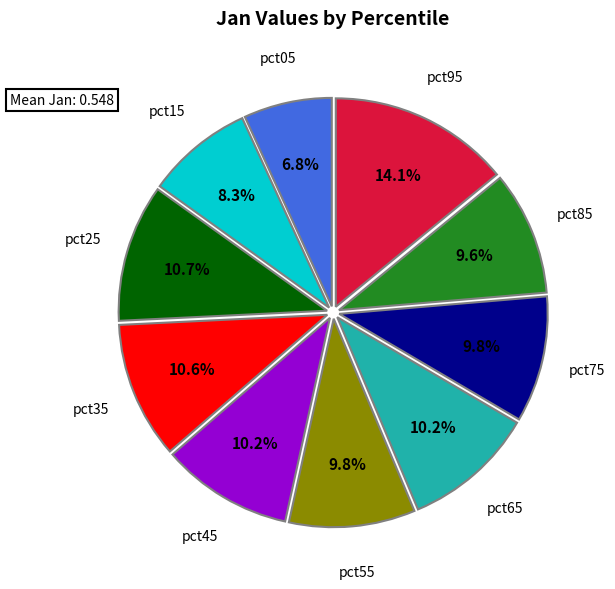

Count the number of slices in the pie.

10